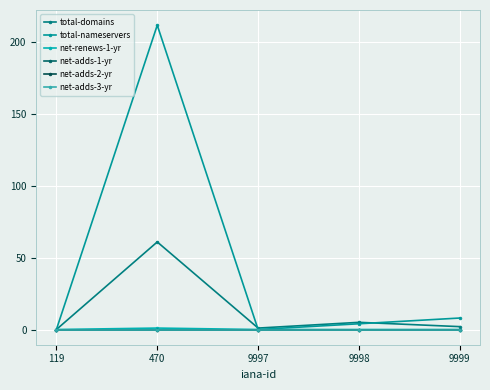

True or false: net-adds-3-yr has a value of 0 at 470.

True